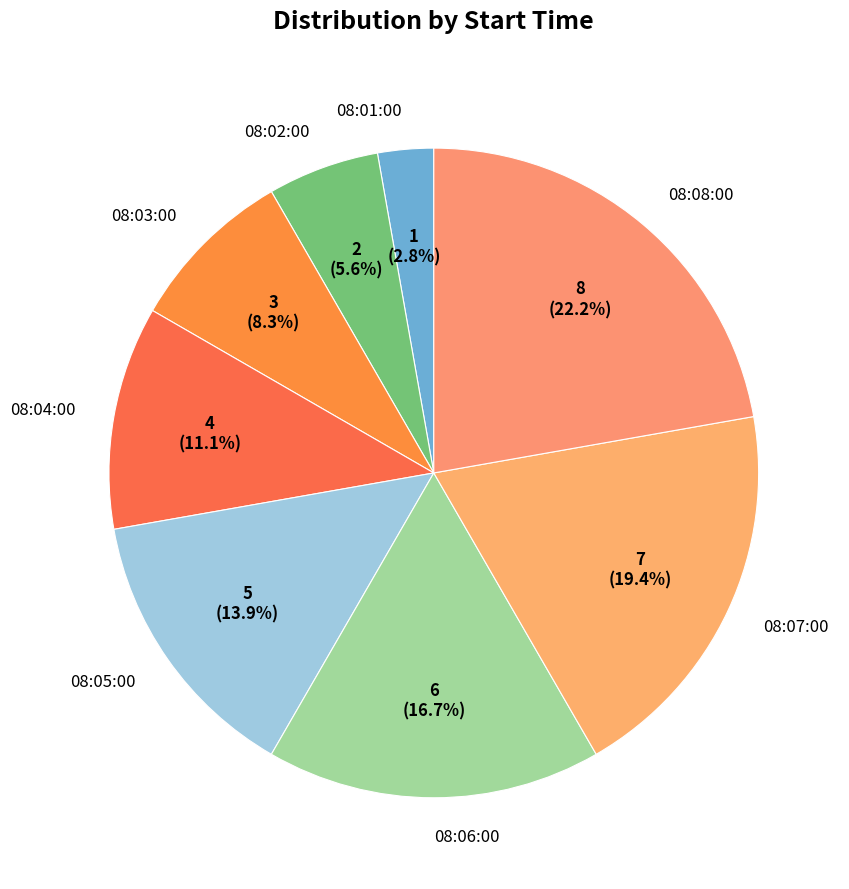

Which category has the biggest portion of the pie?

08:08:00